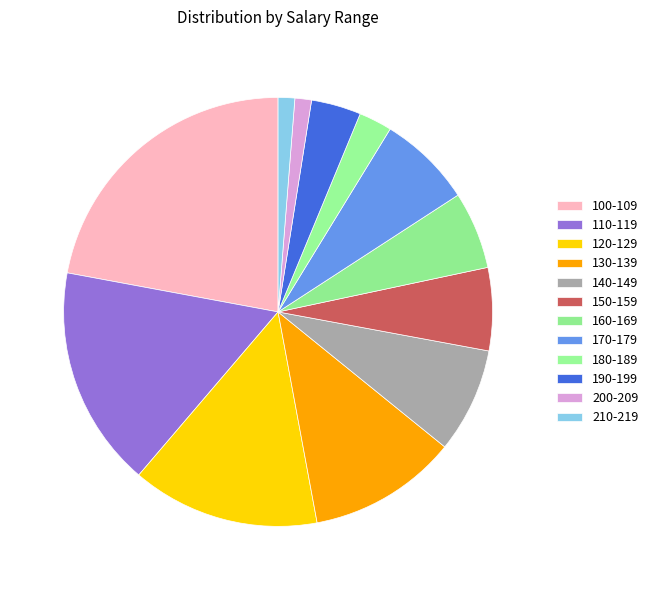

Which category has the biggest portion of the pie?

100-109